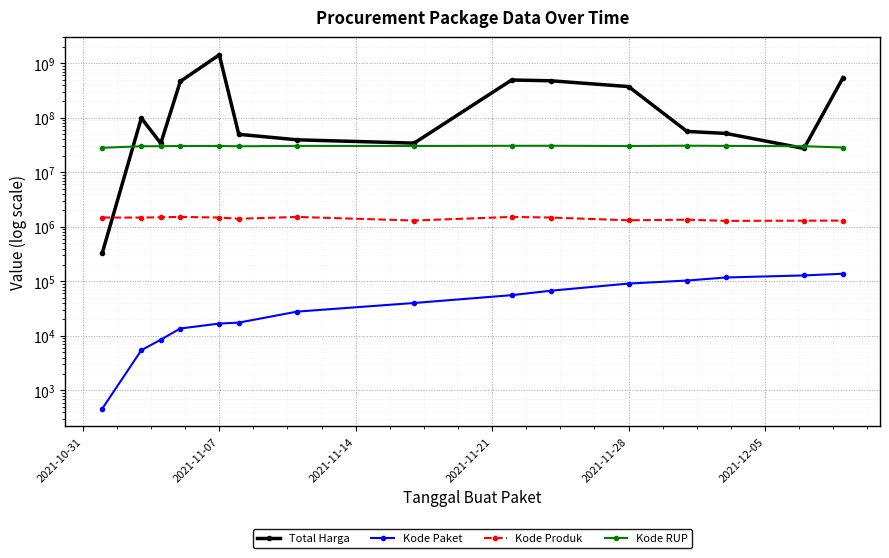

True or false: Kode Paket and Kode RUP cross at least once.

False